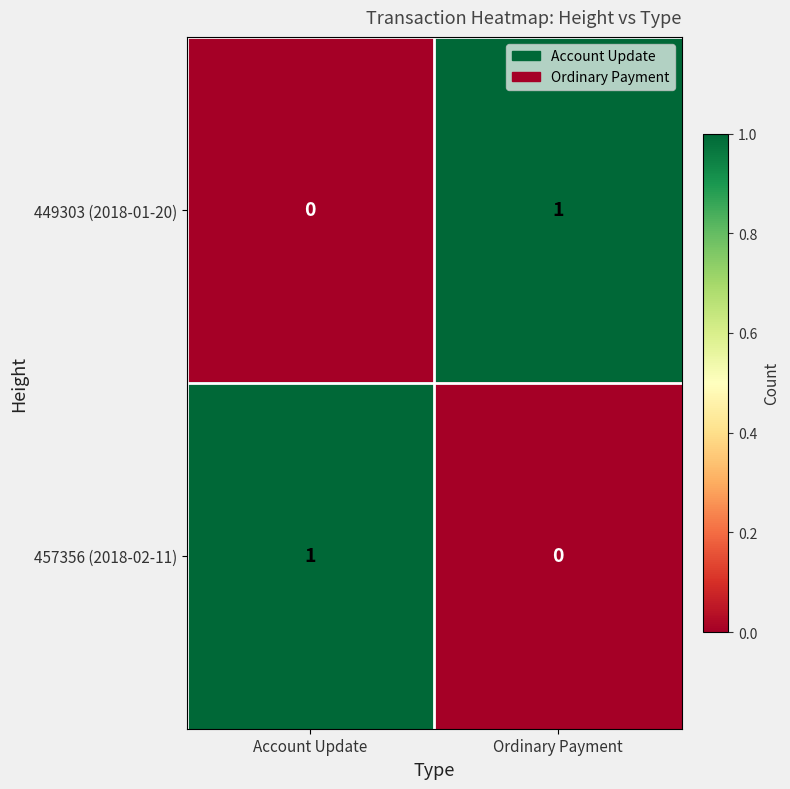

Reading left to right, extract all data points from this chart.

449303 (2018-01-20): Account Update=0	Ordinary Payment=1
457356 (2018-02-11): Account Update=1	Ordinary Payment=0